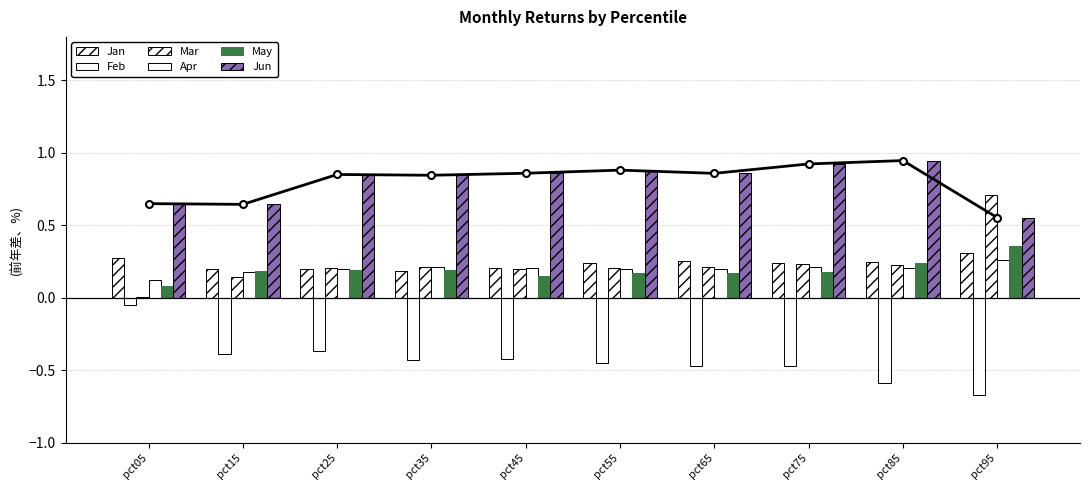

At pct95, list the series in order from smallest to largest.

Feb, Apr, Jan, May, Jun, Mar